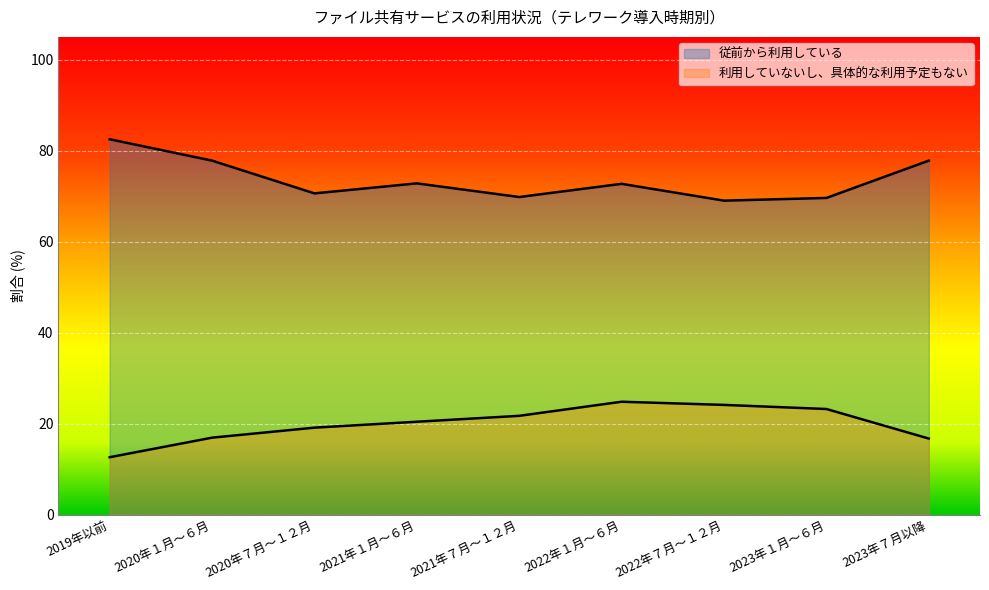

Is it true that 従前から利用している equals 77.8 at 2023年７月以降?

True